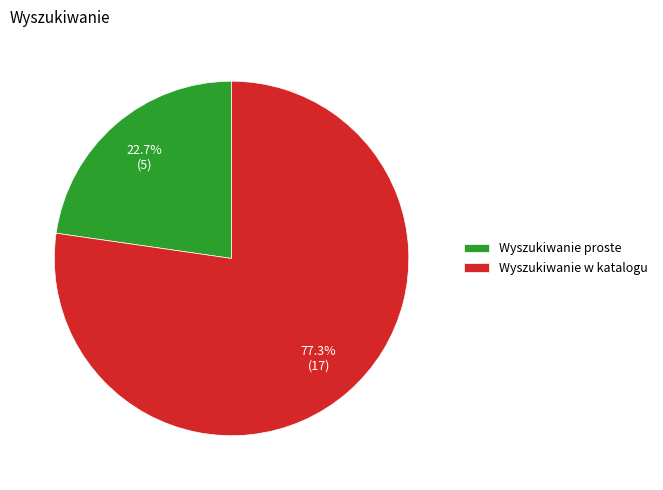

Rank the categories by value from lowest to highest.

Wyszukiwanie proste, Wyszukiwanie w katalogu